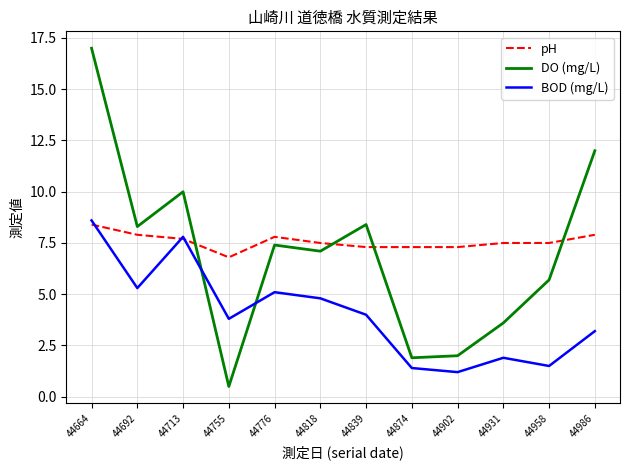

What is the spread (max minus min) of values at 44776?

2.7